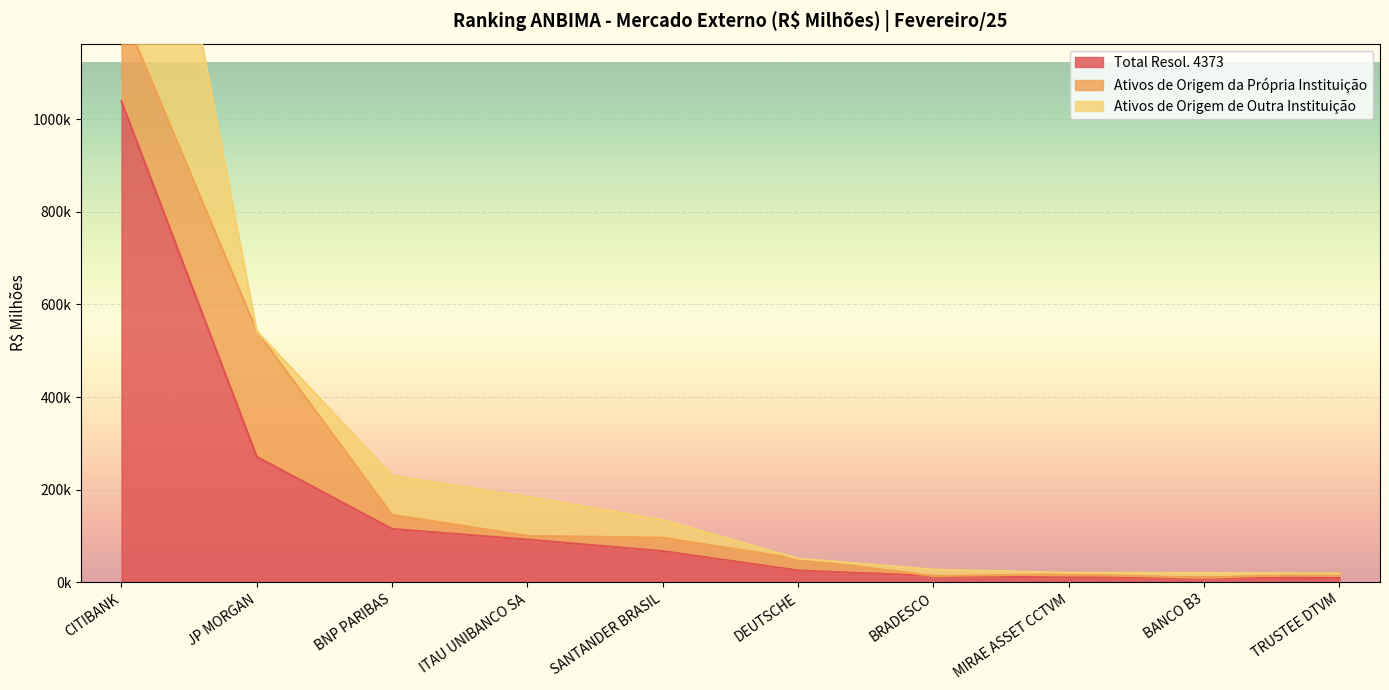

What is the highest value of the Ativos de Origem de Outra Instituição series?

839900.5